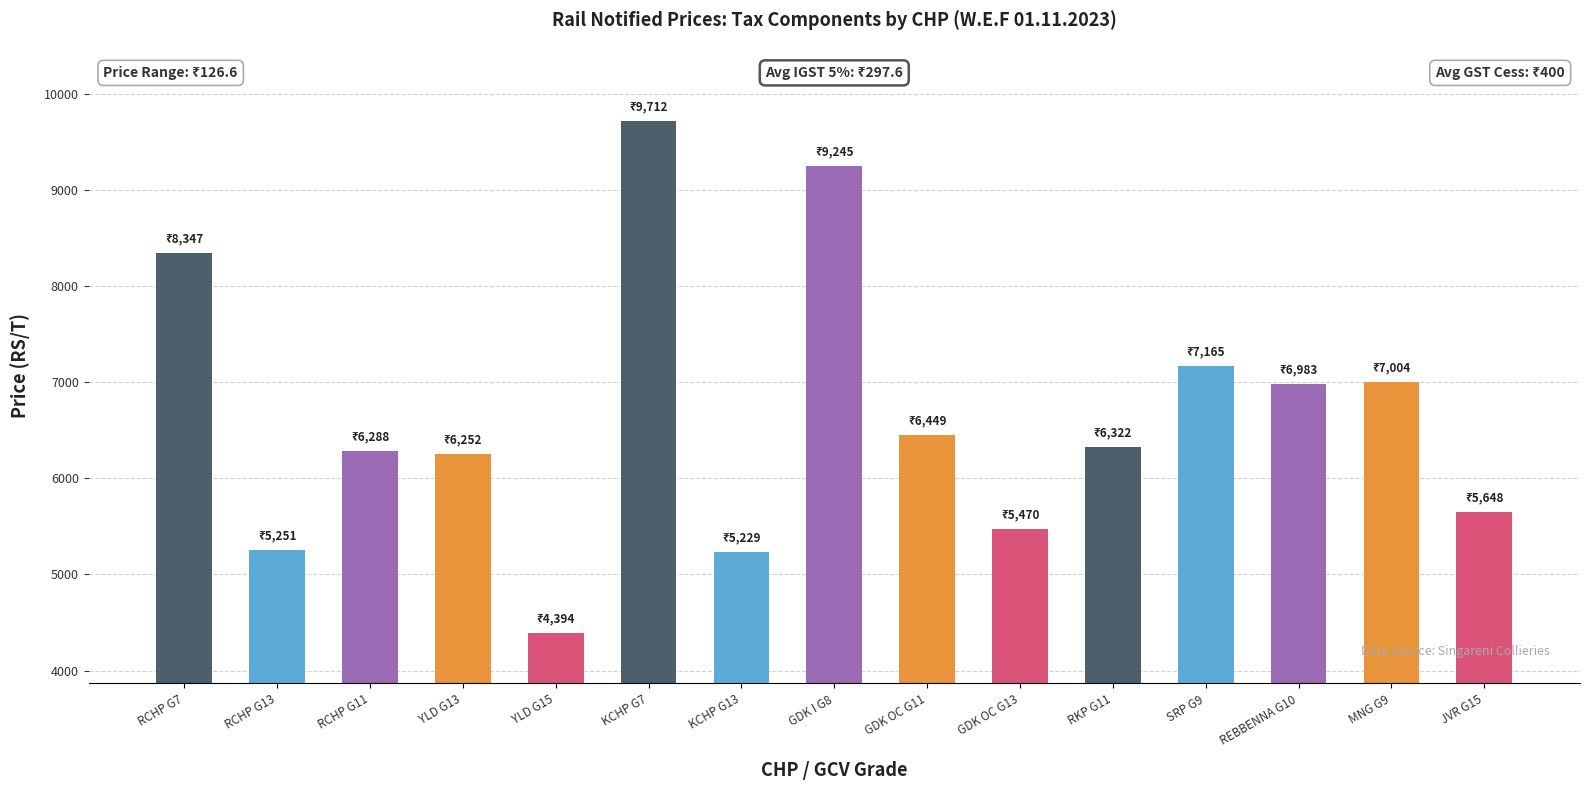

The chart shows a value of 4393.5 at YLD G15. True or false?

True